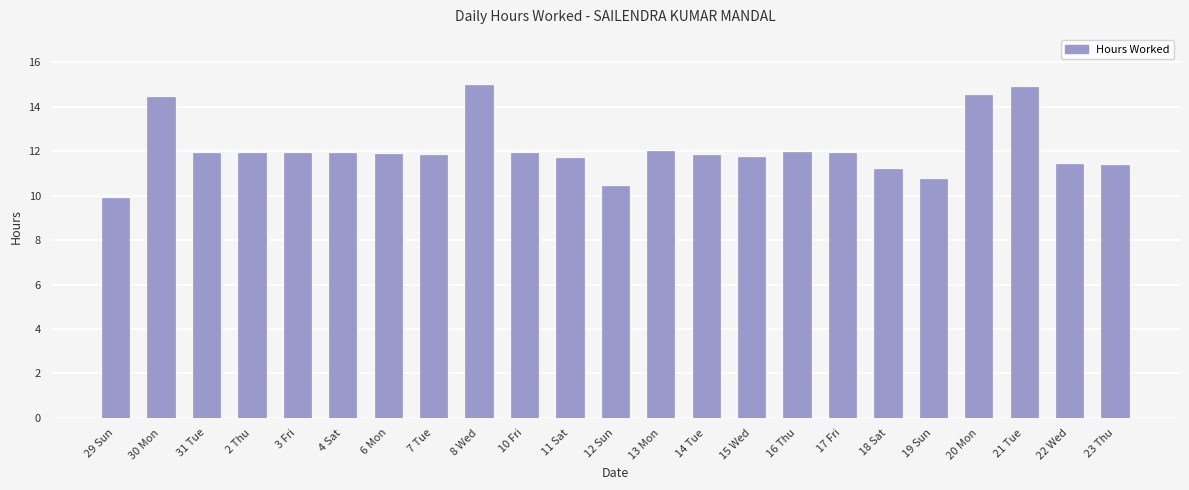

What is the minimum value shown in the chart?

9.9